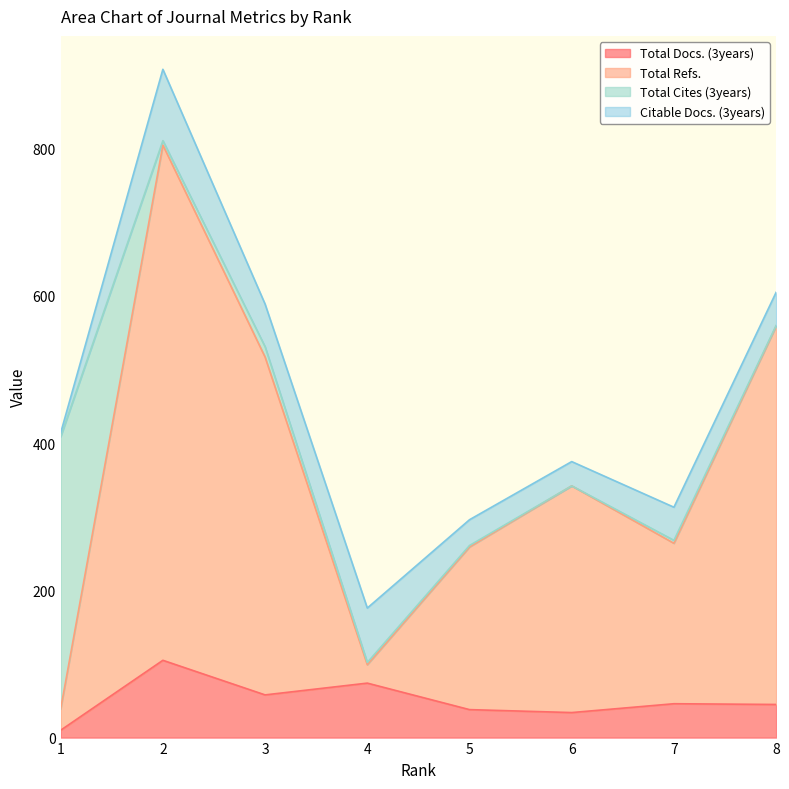

Rank the categories by Total Refs. value from lowest to highest.

1, 4, 5, 7, 6, 3, 8, 2